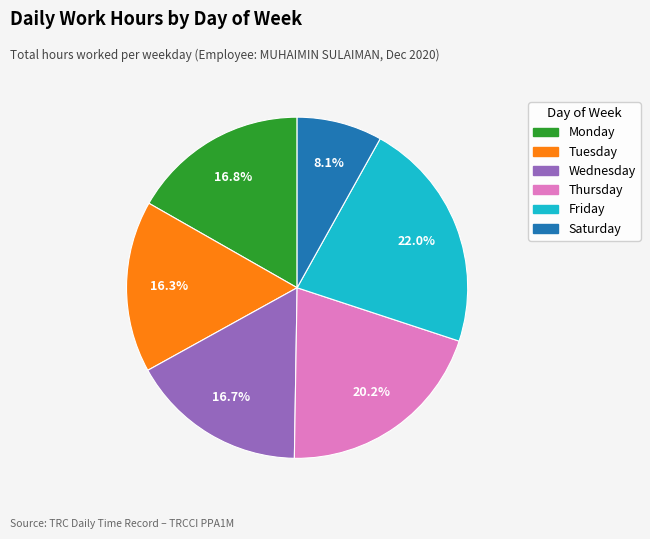

Is there a majority slice in this chart?

No